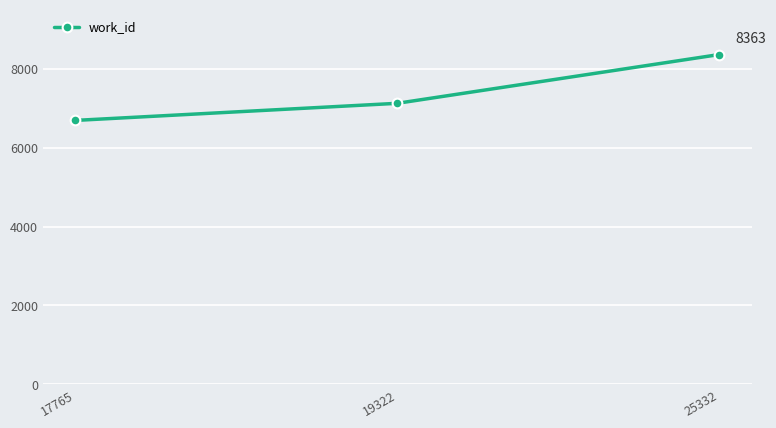

Rank the categories by value from lowest to highest.

17765, 19322, 25332